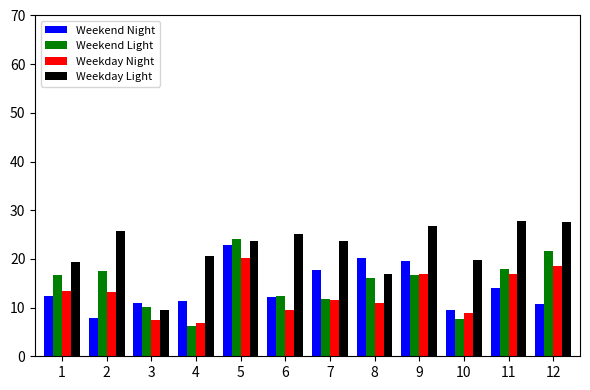

What is the difference between the second highest and minimum values in the Weekday Night series?

11.7